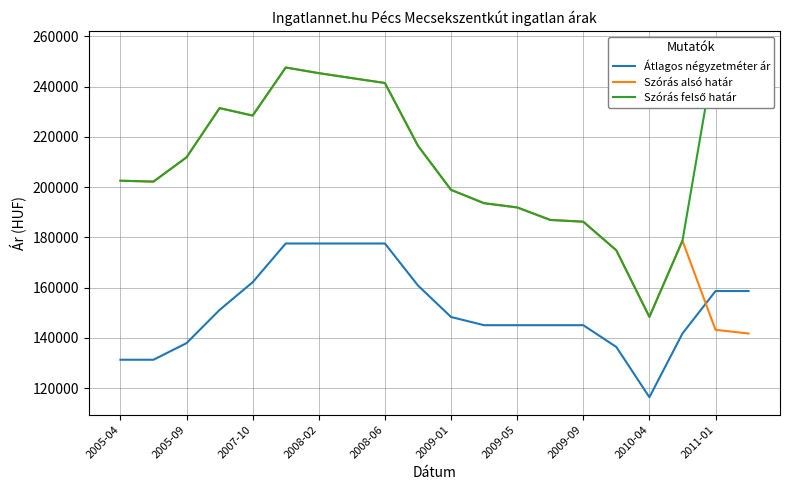

True or false: Szórás felső határ has more than 2 interior local peaks.

True